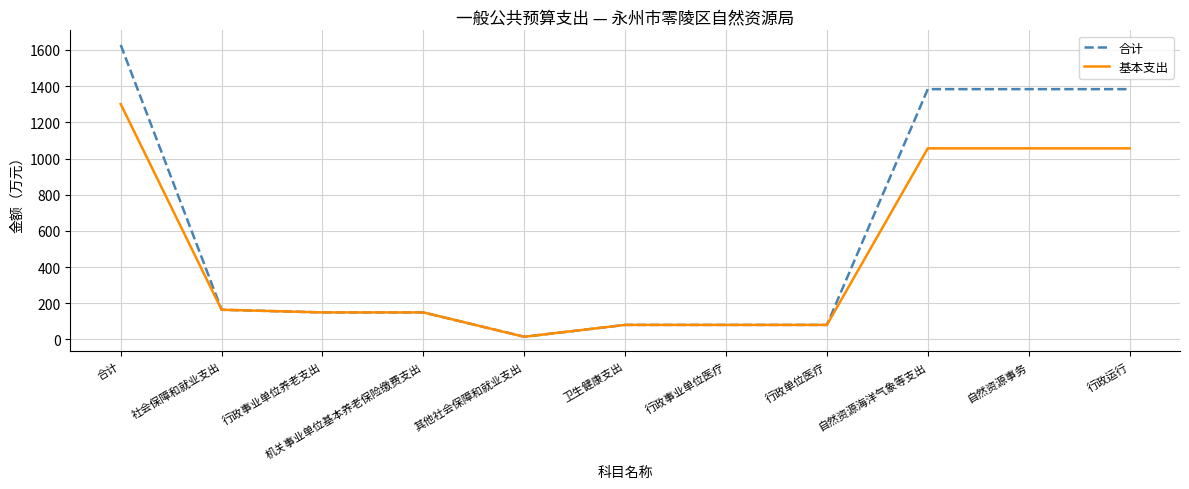

Reading right to left, what are all the values shown in this chart?

合计: 1383.5	1383.5	1383.5	80.3	80.3	80.3	14.8	149.3	149.3	164.1	1628.0
基本支出: 1056.3	1056.3	1056.3	80.3	80.3	80.3	14.8	149.3	149.3	164.1	1300.8